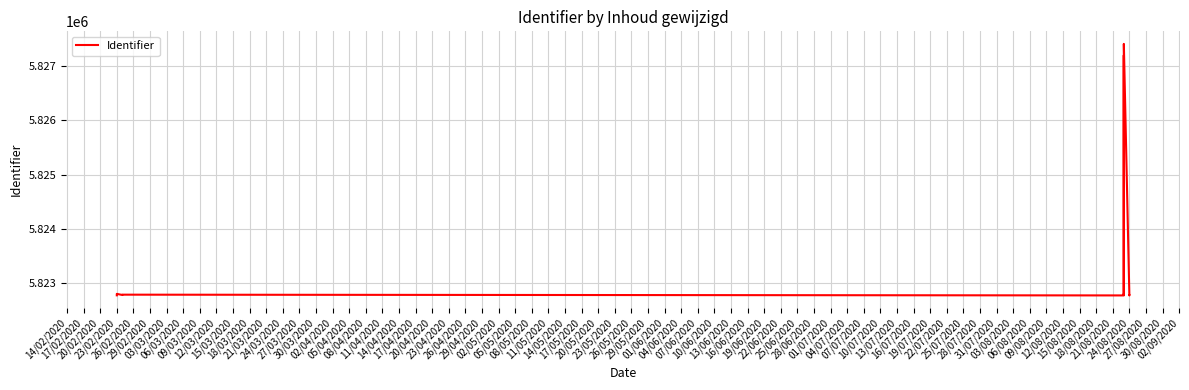

What is the value of the 12th point from the left?

5822784